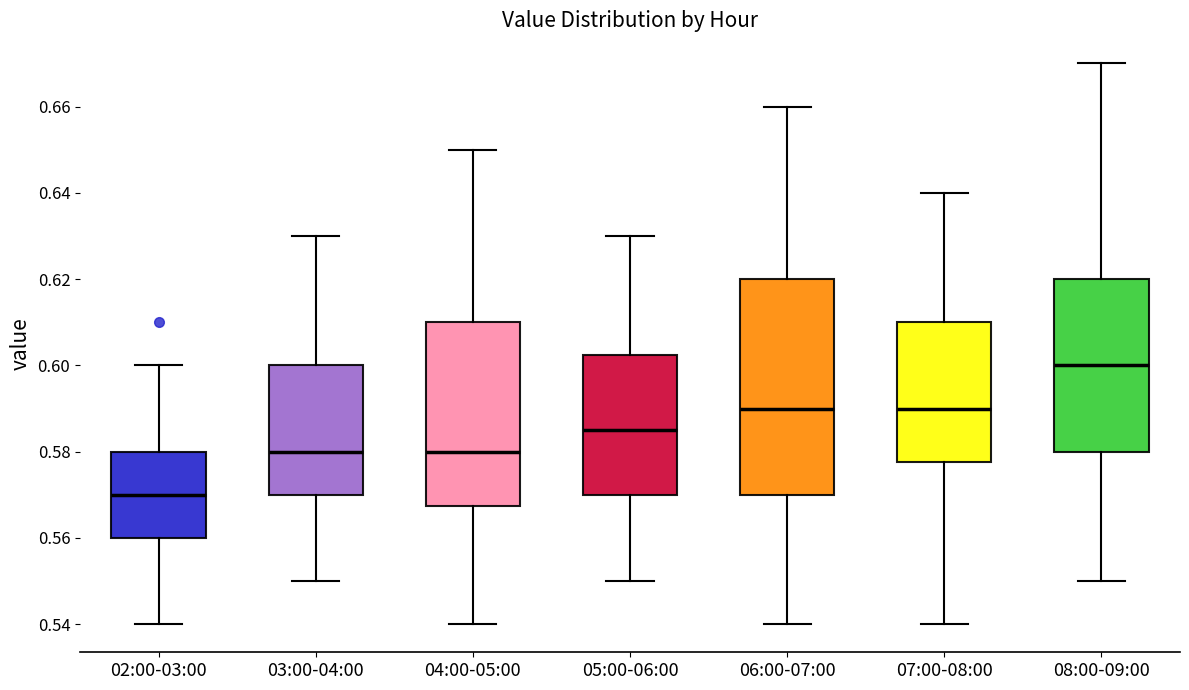

Which box's median line is the lowest?

02:00-03:00